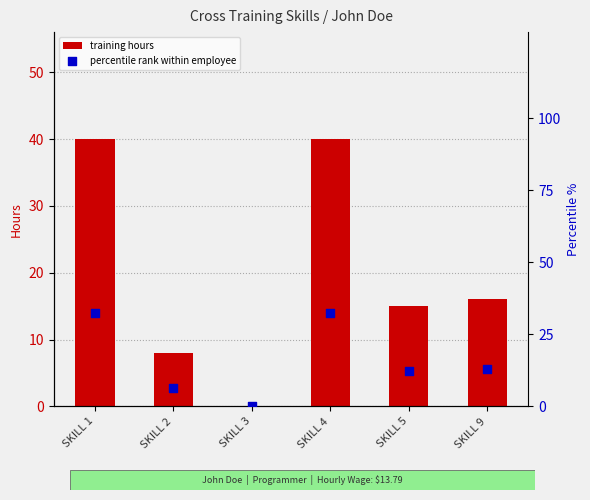

What are all the series names shown in the legend?

training hours, percentile rank within employee